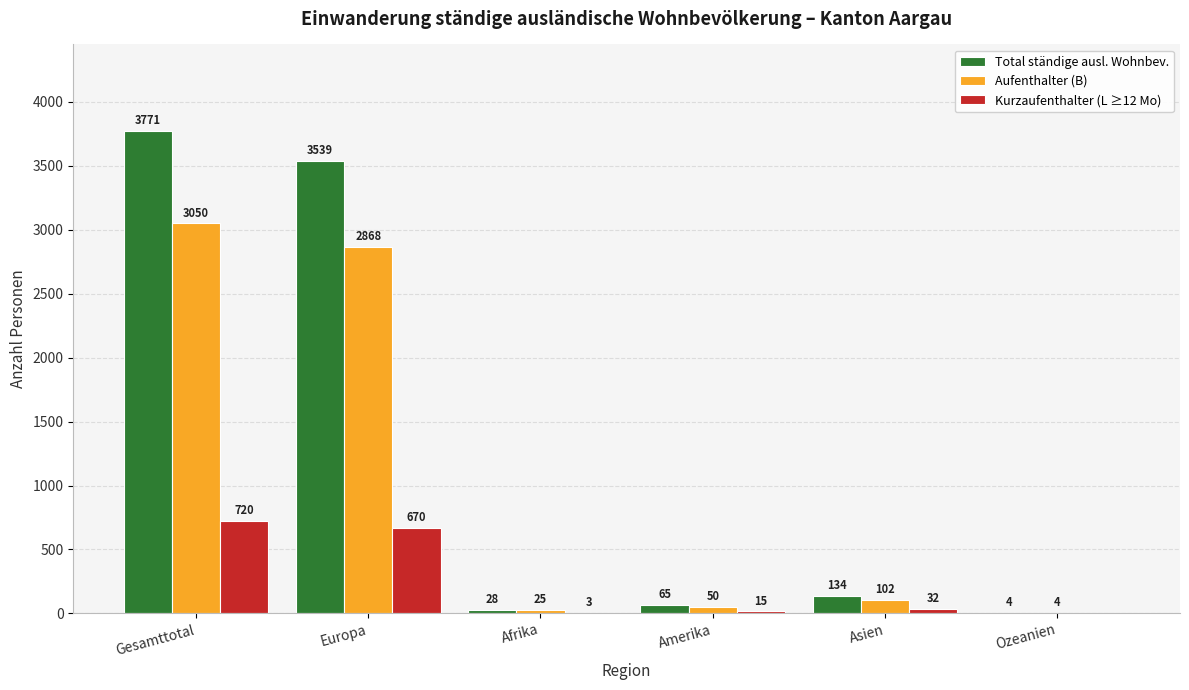

Reading left to right, transcribe all the data shown in this chart.

Total ständige ausl. Wohnbev.: 3771	3539	28	65	134	4
Aufenthalter (B): 3050	2868	25	50	102	4
Kurzaufenthalter (L ≥12 Mo): 720	670	3	15	32	0